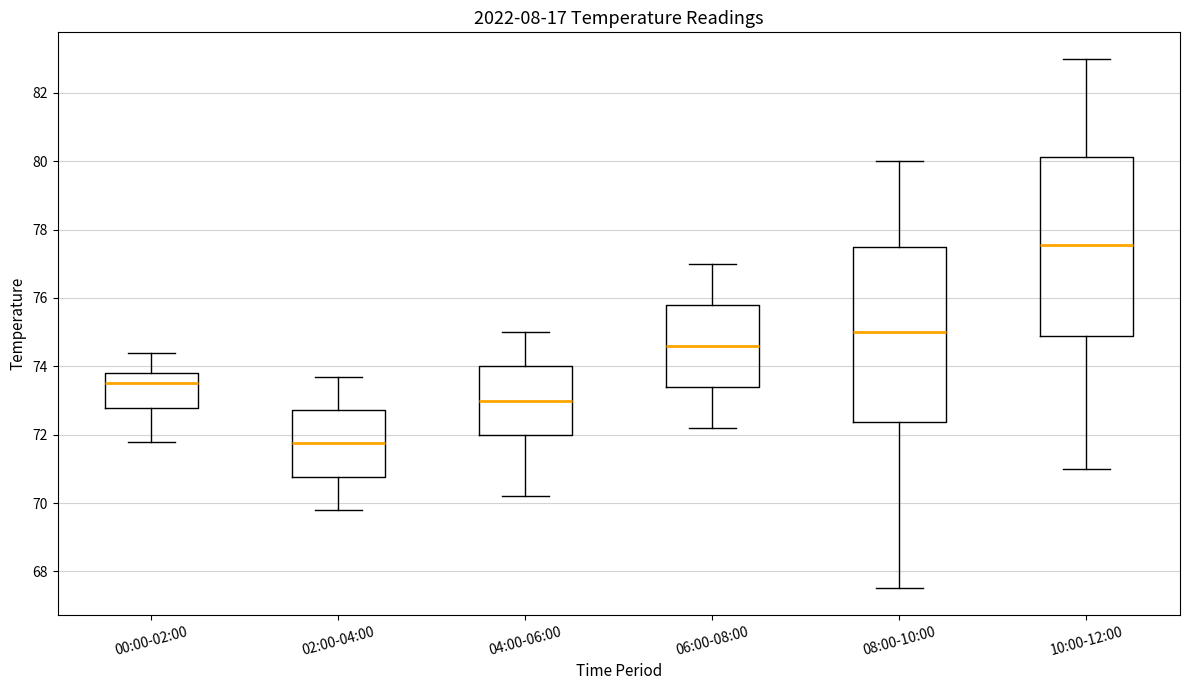

Which box's median line is the lowest?

02:00-04:00